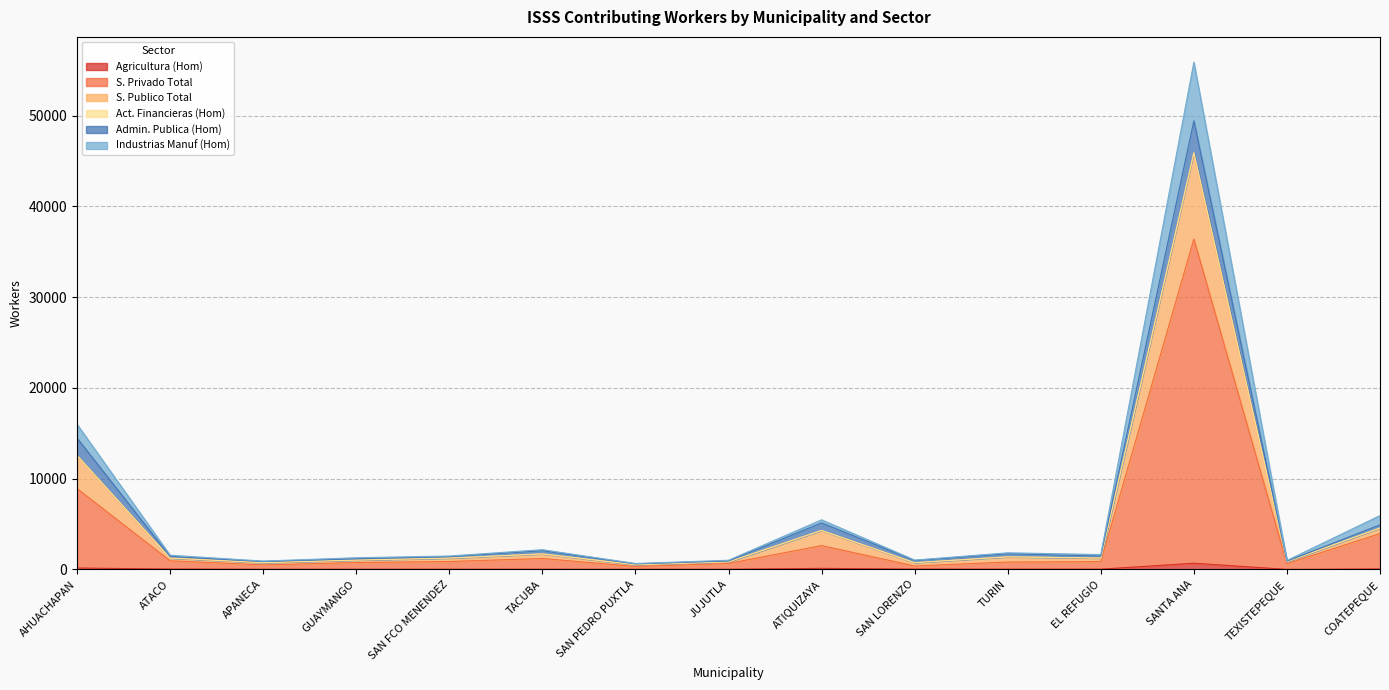

What position from the right is SAN FCO MENENDEZ?

11